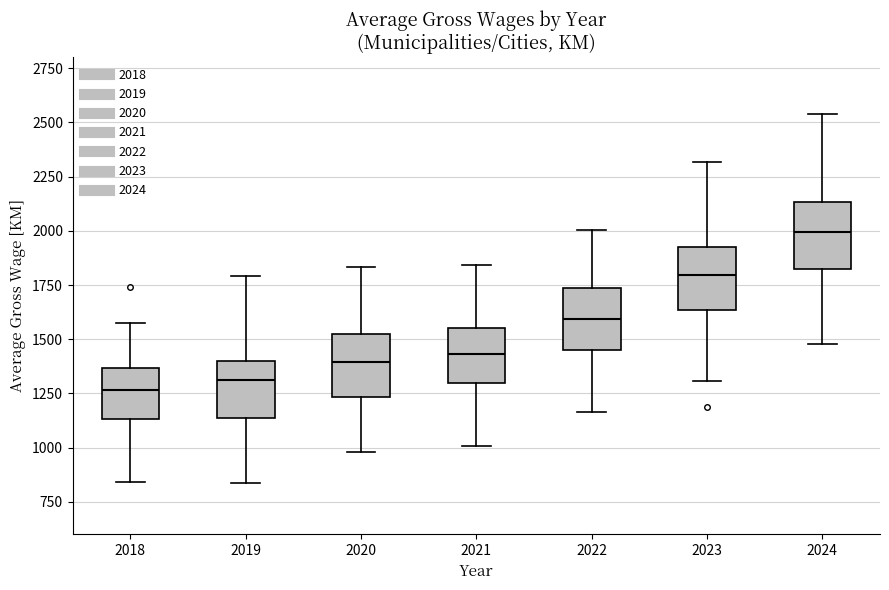

Reading left to right, read every box against the y-axis: the position of its median line, the range the box covers, and the ends of its whiskers. The values are not printed on the chart, so give them approximately, as read against the axis.

2018: median 1250, box 1150 to 1350, whiskers 850 to 1550
2019: median 1300, box 1150 to 1400, whiskers 850 to 1800
2020: median 1400, box 1250 to 1550, whiskers 1000 to 1850
2021: median 1450, box 1300 to 1550, whiskers 1000 to 1850
2022: median 1600, box 1450 to 1750, whiskers 1150 to 2000
2023: median 1800, box 1650 to 1950, whiskers 1300 to 2300
2024: median 2000, box 1800 to 2150, whiskers 1500 to 2550